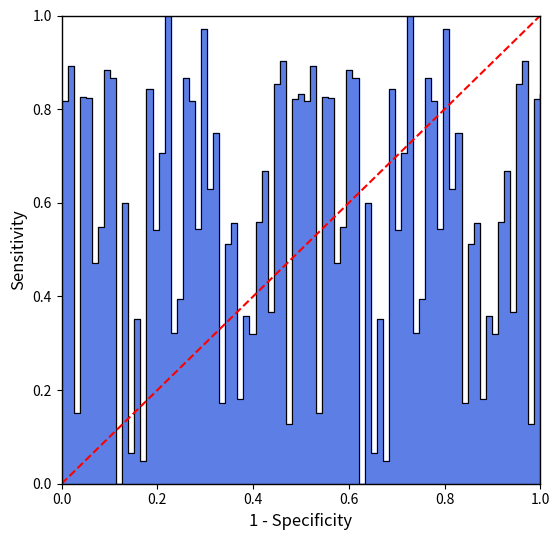

What is the value of the 2nd point from the left?

1